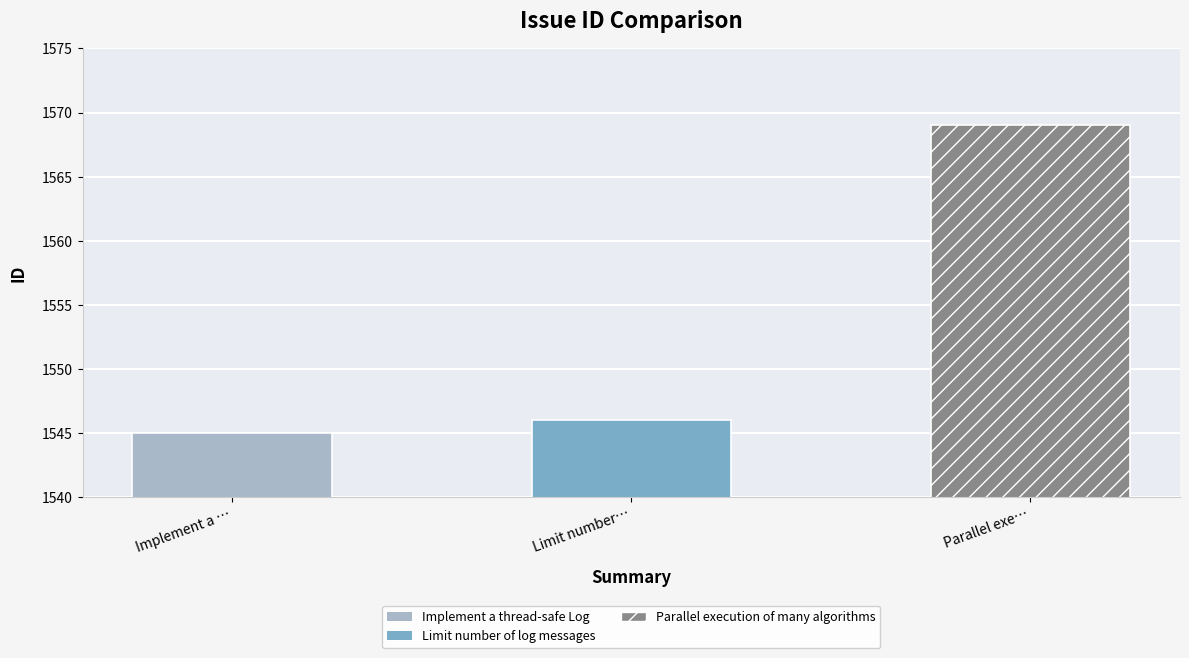

What is the label of the 2nd bar from the right?

Limit number of log messages